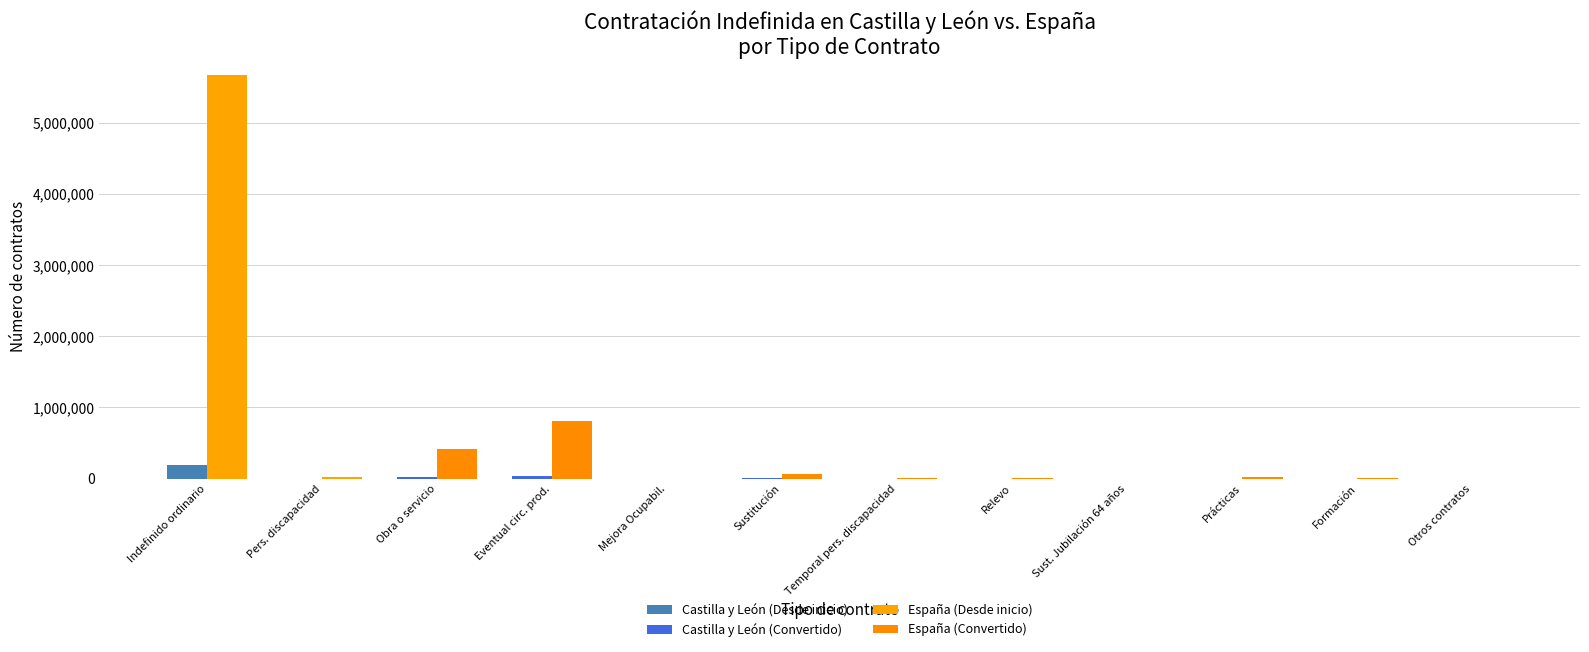

Between Sust. Jubilación 64 años and Otros contratos, which is larger?

Sust. Jubilación 64 años